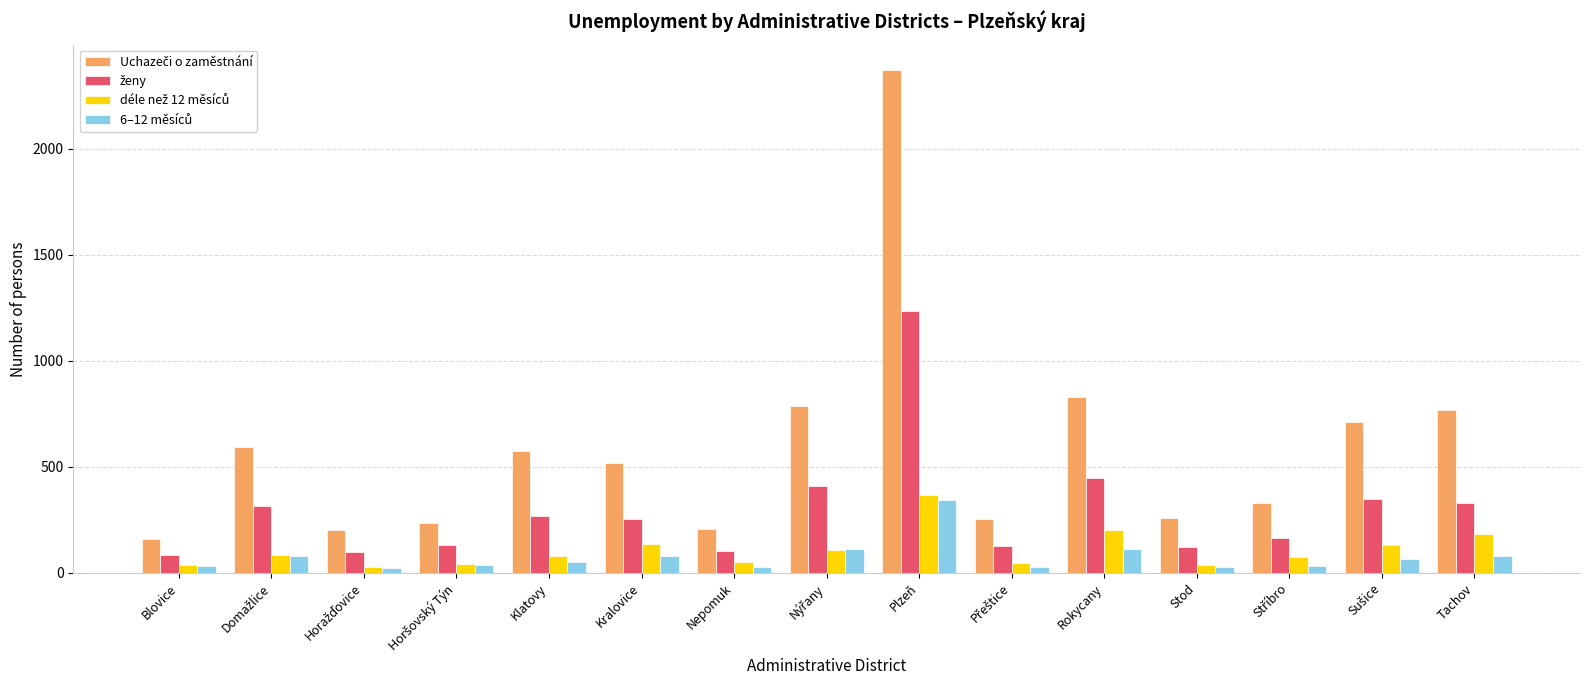

How many categories are shown in the chart?

15